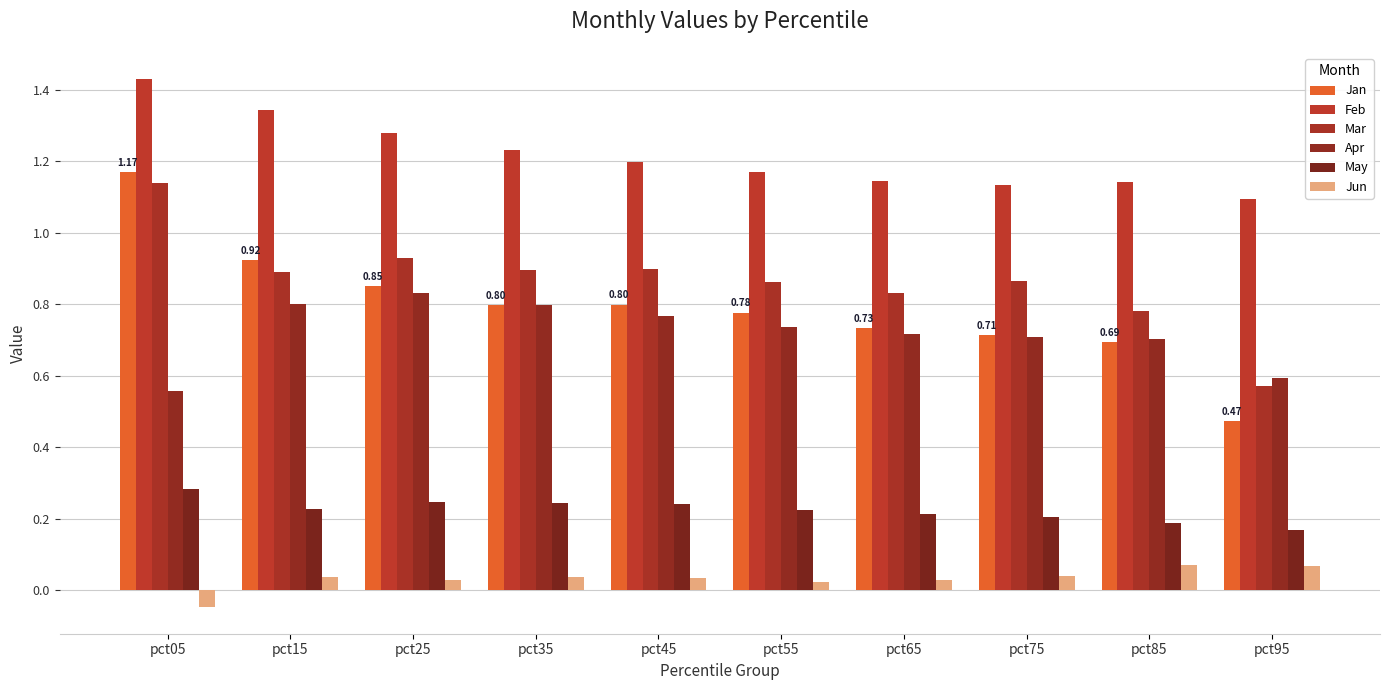

Which series changed the most between pct55 and pct85?

Jan